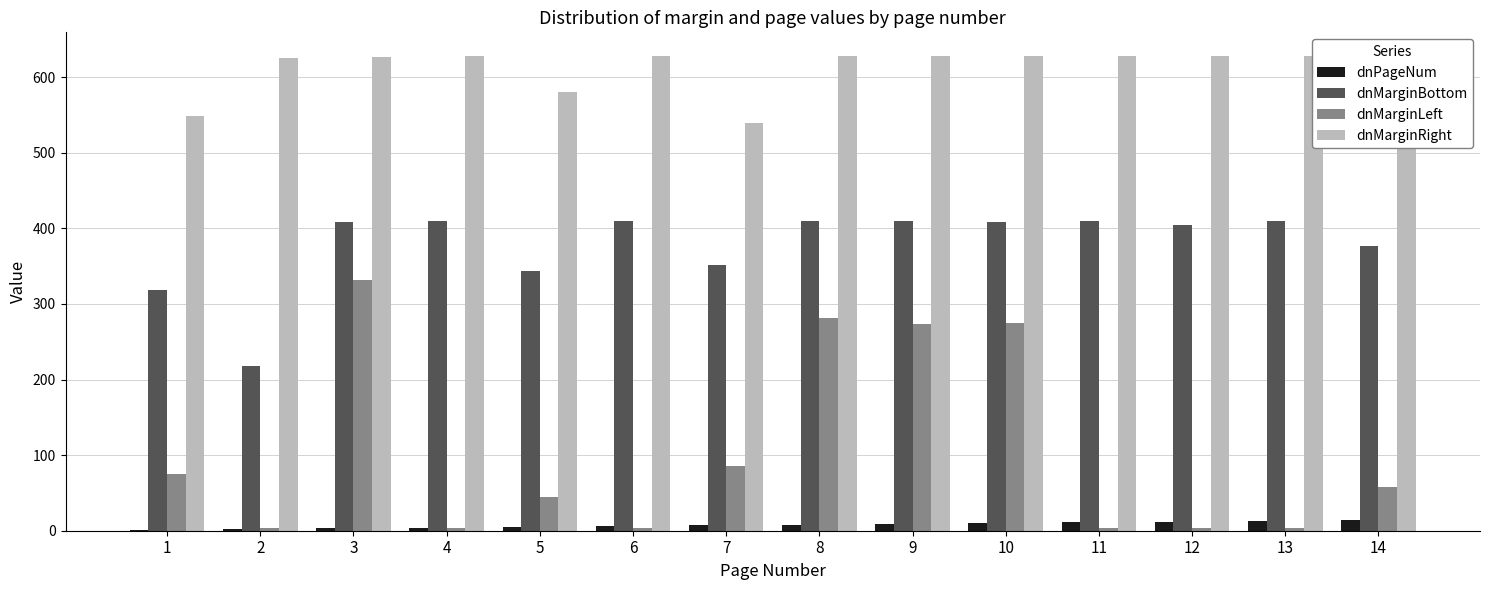

What is the average value of the dnMarginLeft series?

103